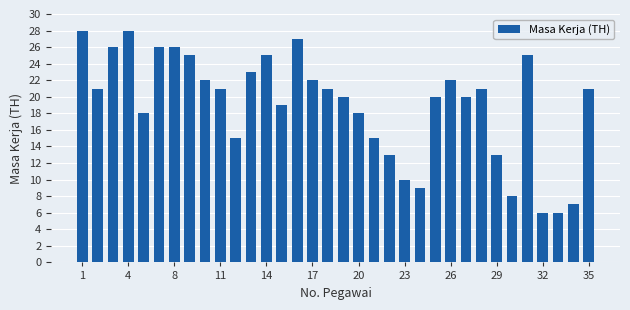

What is the minimum value shown in the chart?

6